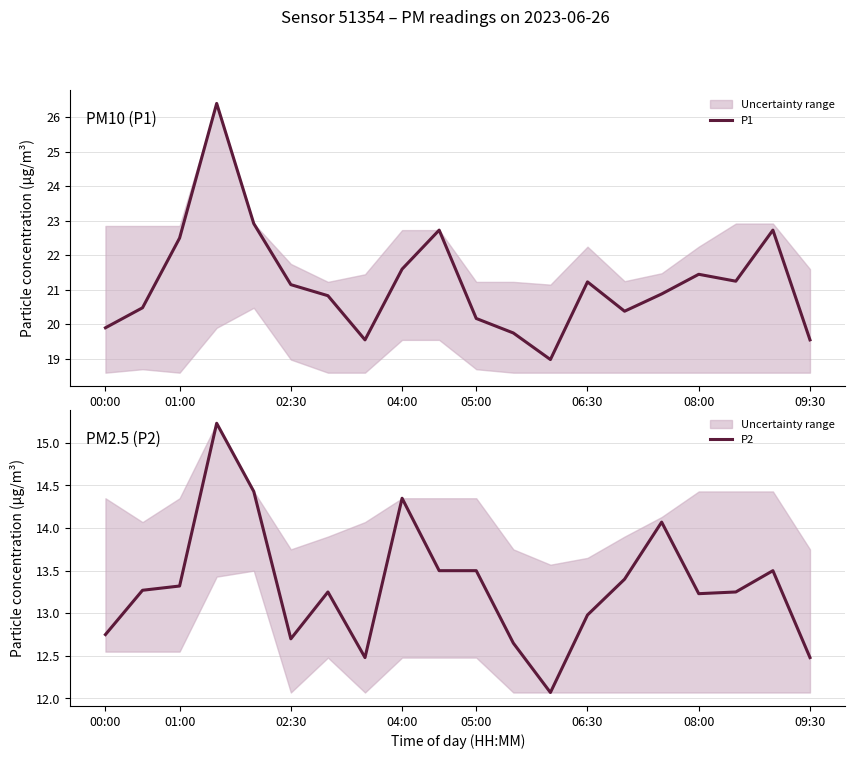

The P2 series shows 21.1 at 00:00. True or false?

False